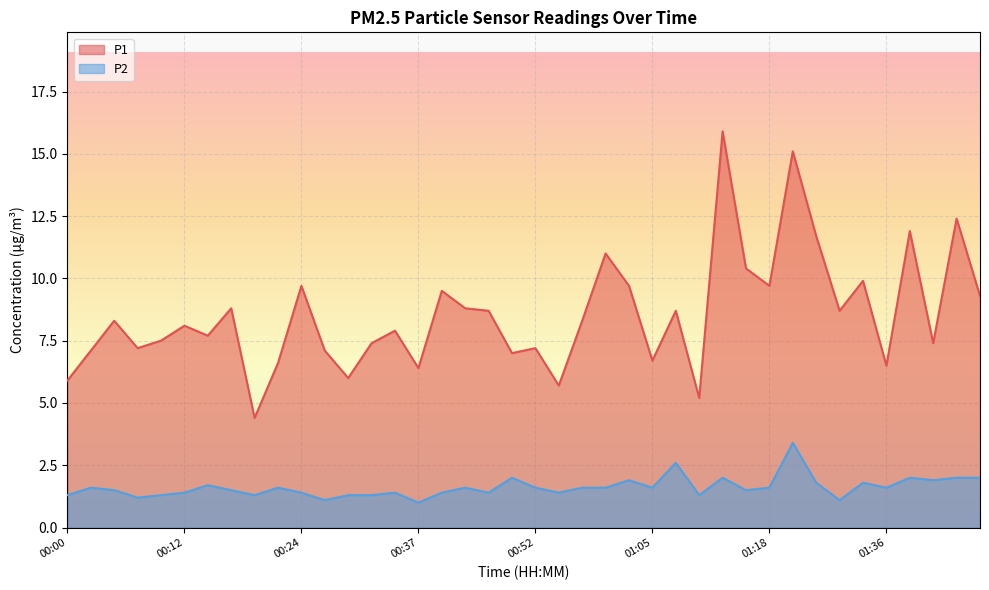

True or false: P1 has a value of 5.9 at 00:00.

True